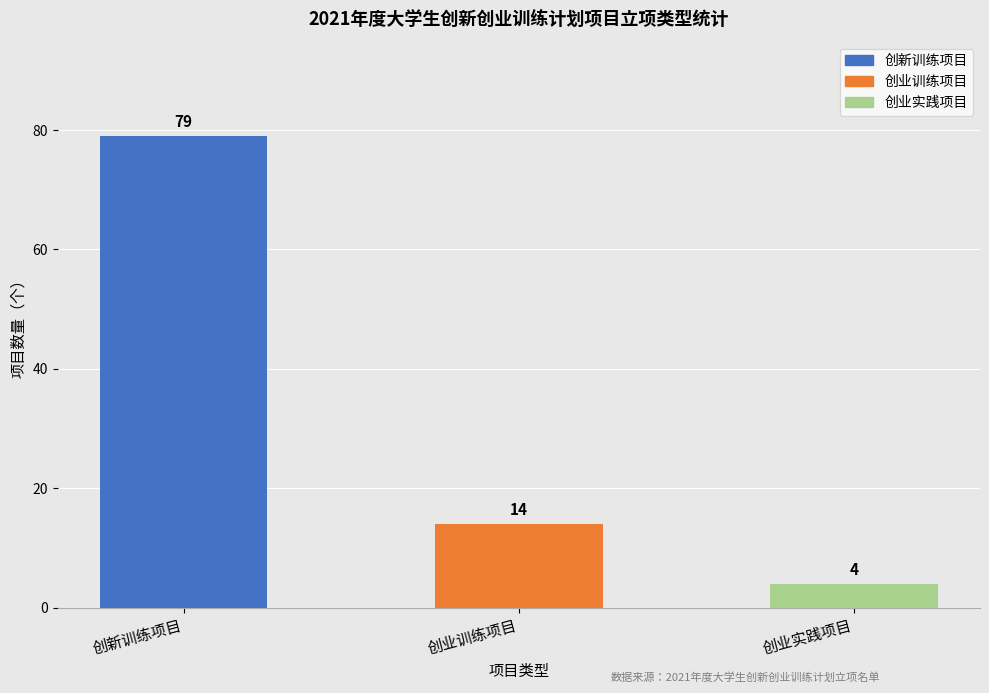

Is it true that the value at 创新训练项目 is 79?

True